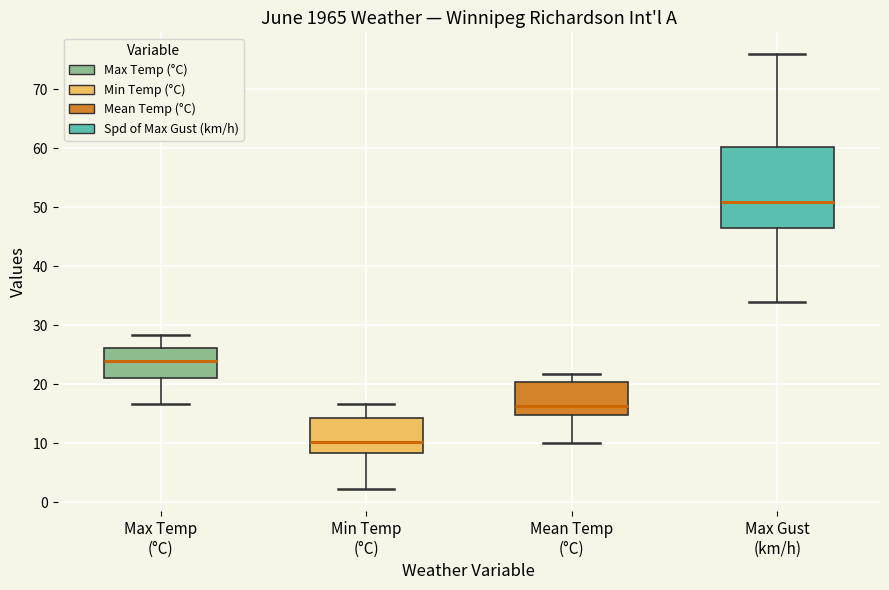

Where does the upper whisker of the box for Max Temp (°C) end on the y-axis? The values are not printed on the chart, so give them approximately, as read against the axis.

28